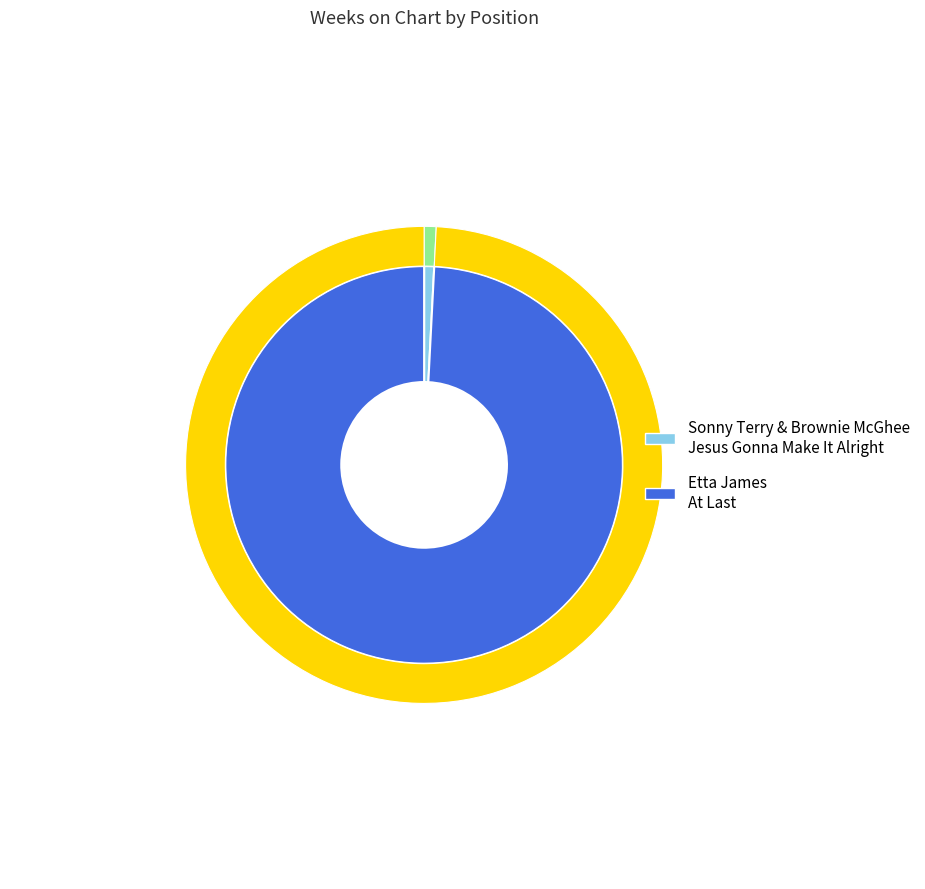

Is it true that Sonny Terry & Brownie McGhee
Jesus Gonna Make It Alright is 1% of the pie?

True